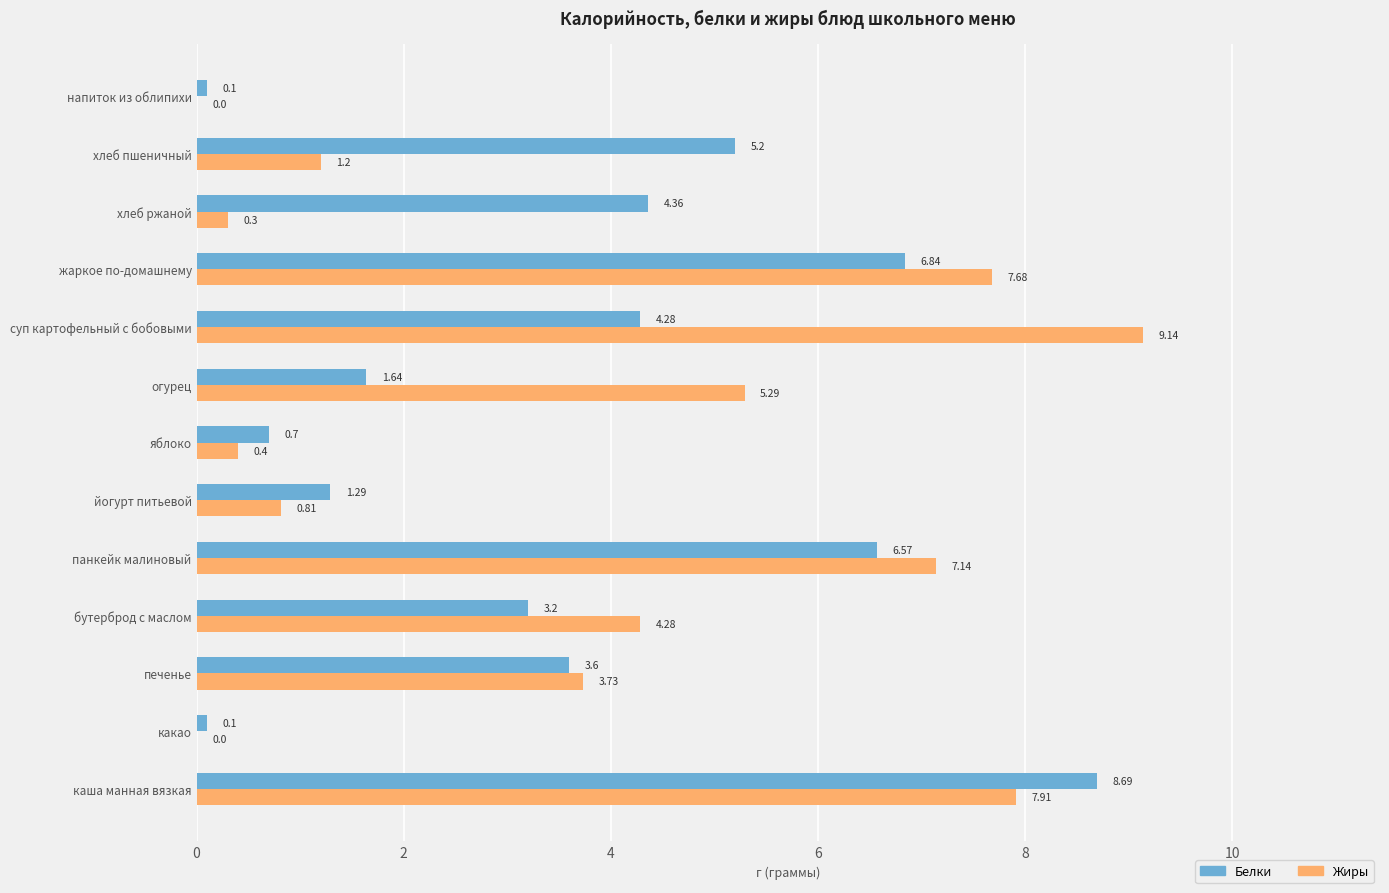

What are all the series names shown in the legend?

Белки, Жиры